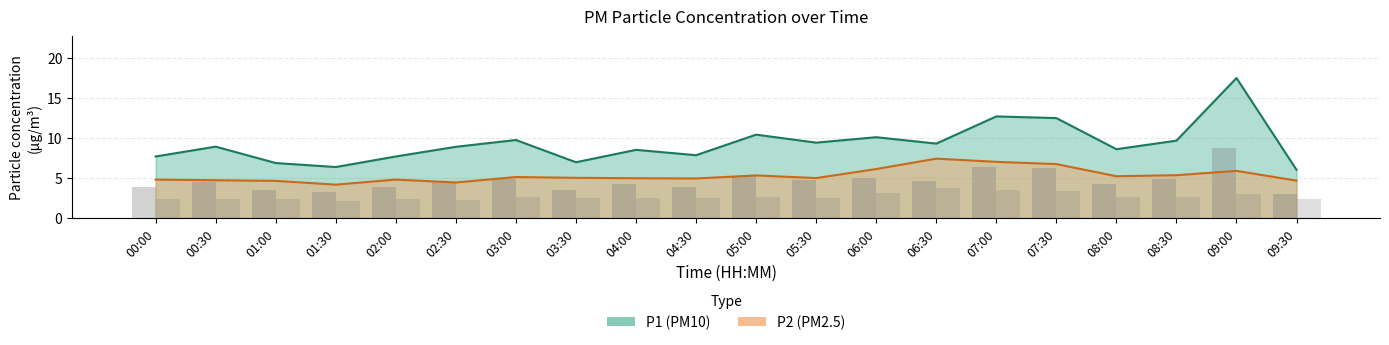

Between 01:30 and 07:30, which series saw the biggest shift?

P1